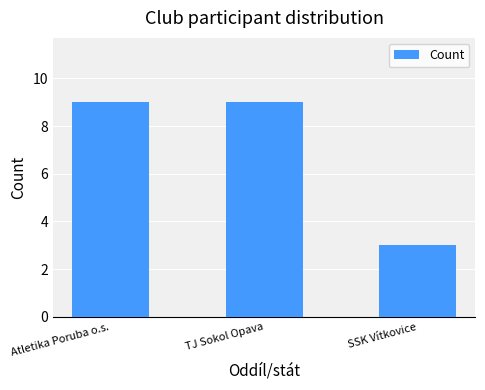

The value at SSK Vítkovice is 3. True or false?

True